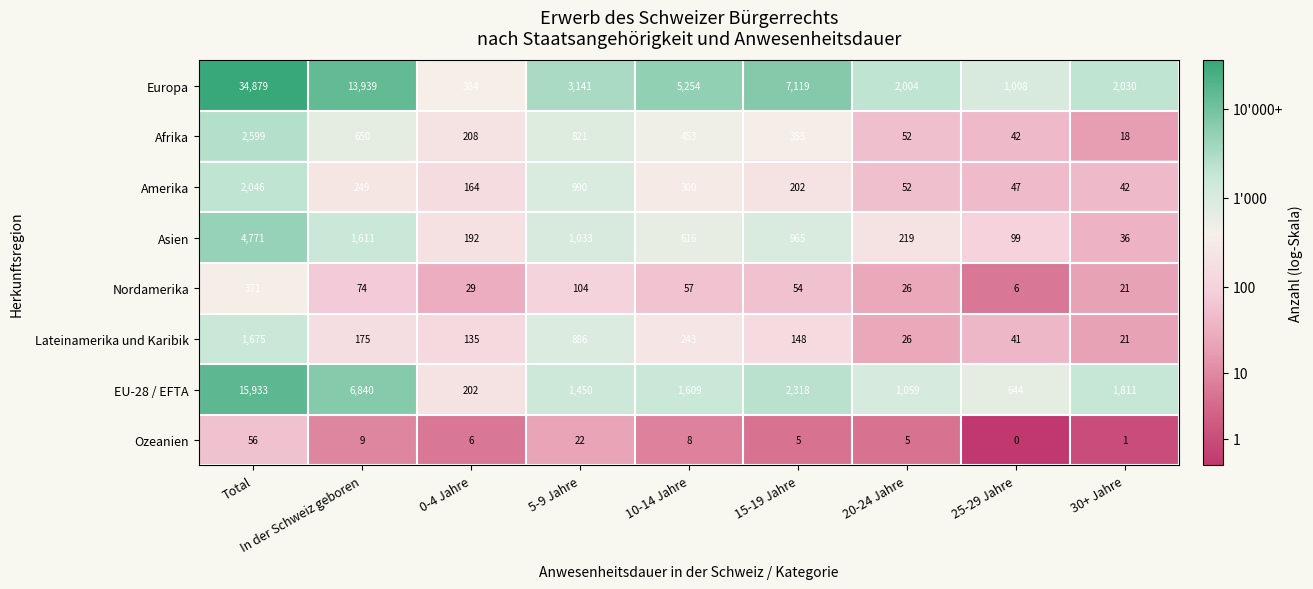

What is the spread (max minus min) of values at 30+ Jahre?

2029